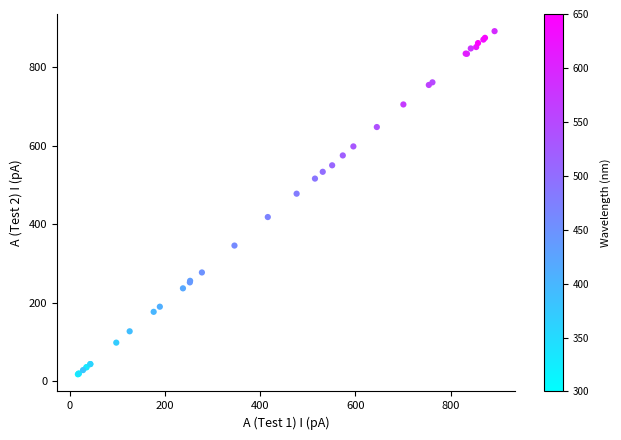

What Y value in the scatter plot is closest to 454?

477.5